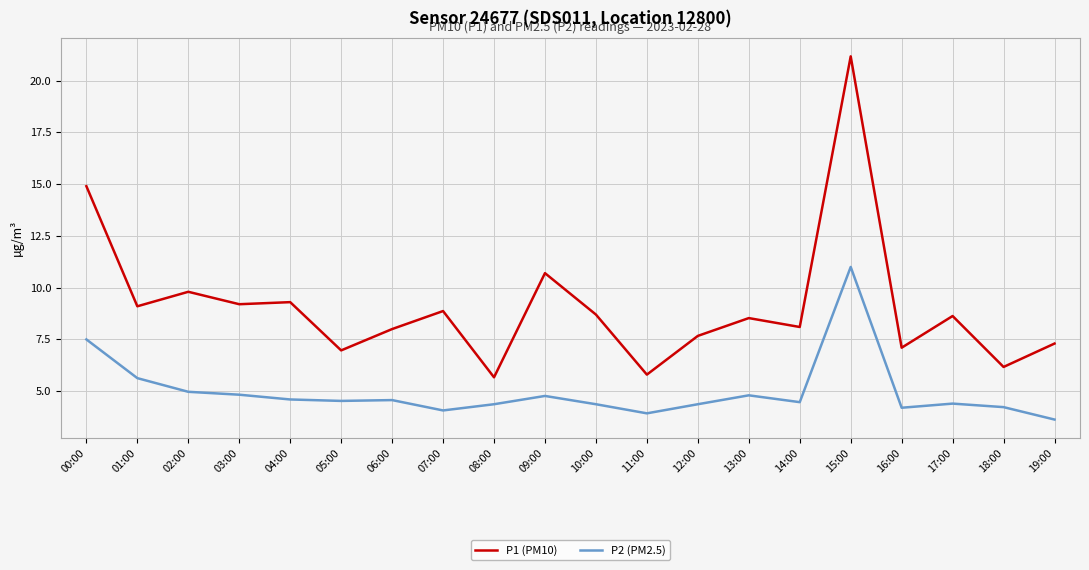

At how many categories does at least one series exceed 19?

1